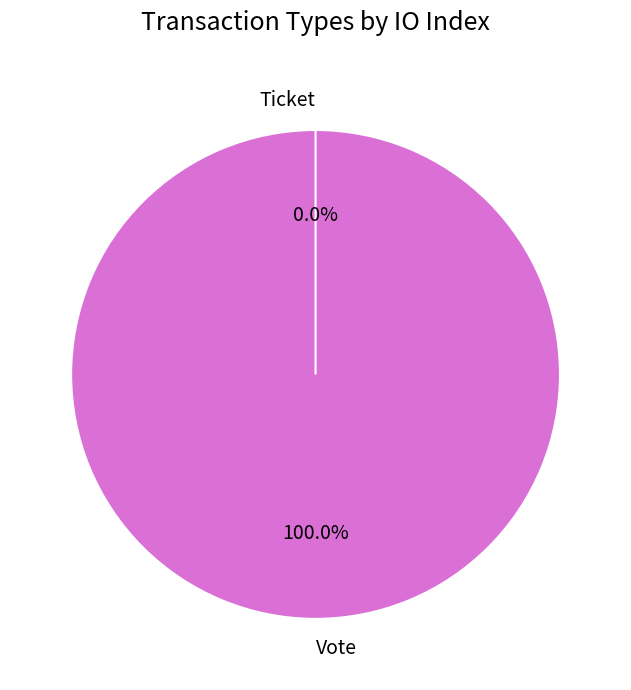

Count the number of slices in the pie.

2